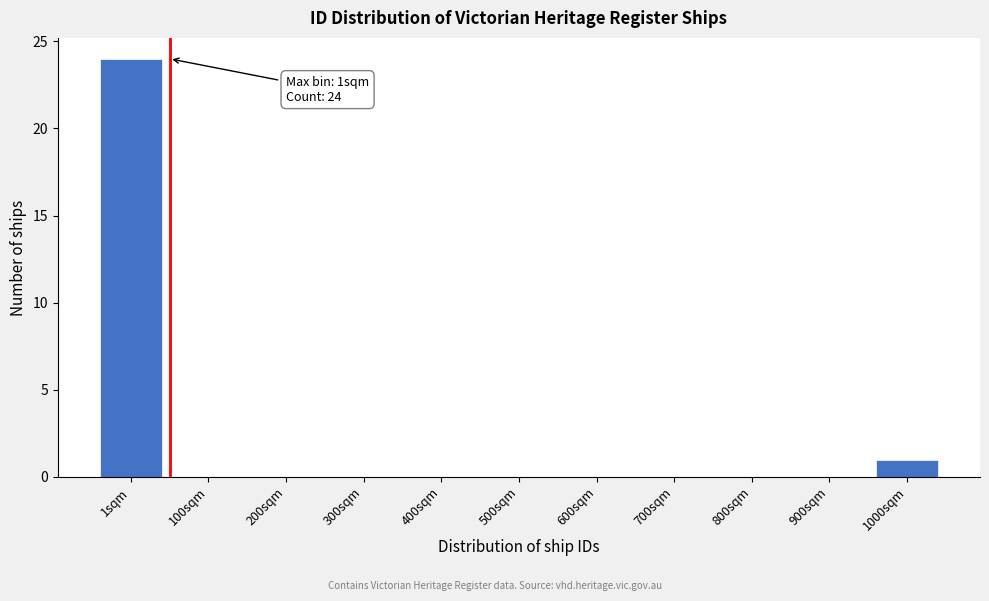

Reading right to left, list all the values displayed in this chart.

1000sqm=1	900sqm=0	800sqm=0	700sqm=0	600sqm=0	500sqm=0	400sqm=0	300sqm=0	200sqm=0	100sqm=0	1sqm=24